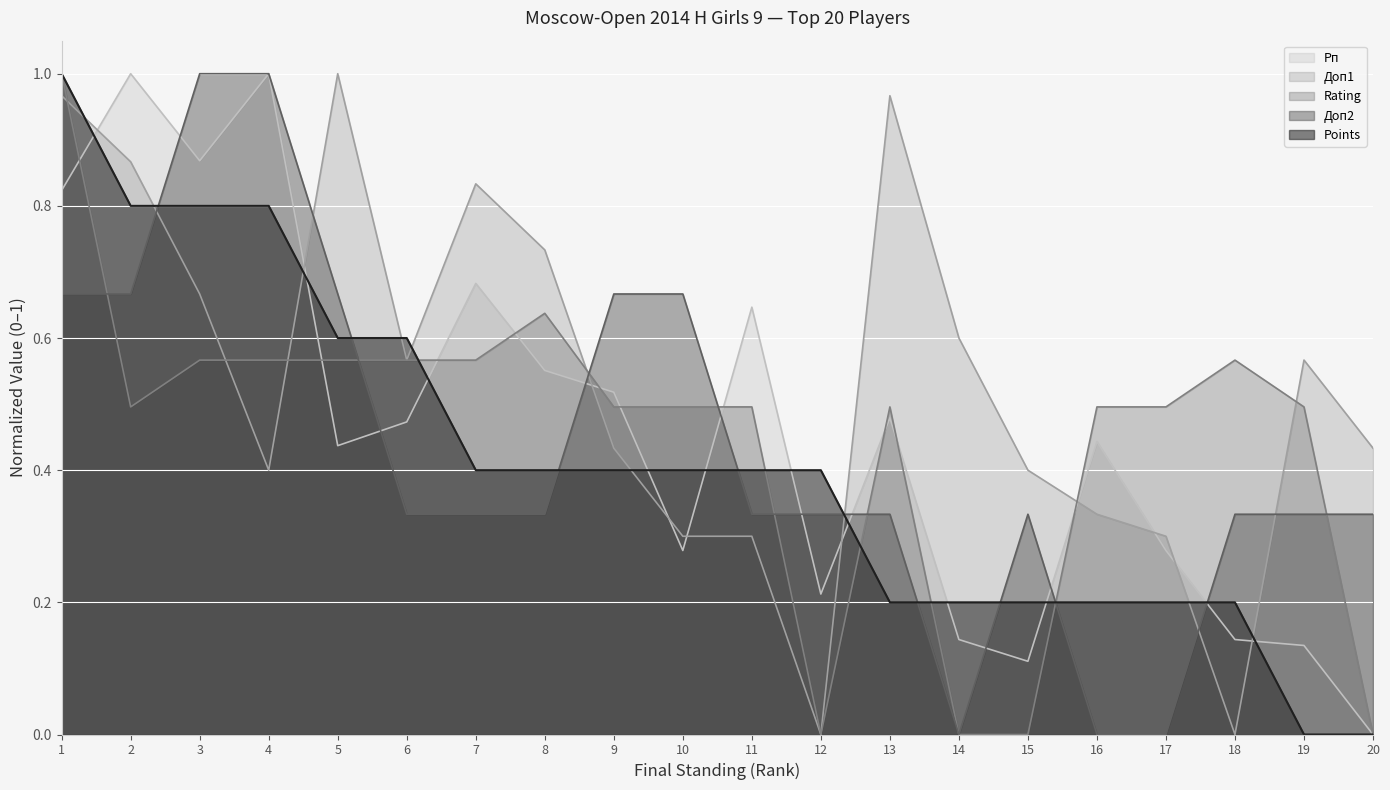

Which series has the widest spread of values?

Points